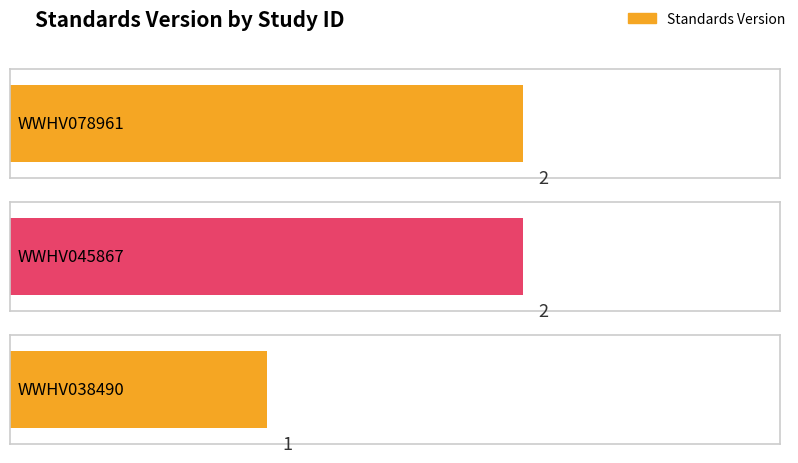

What is the average value?

2